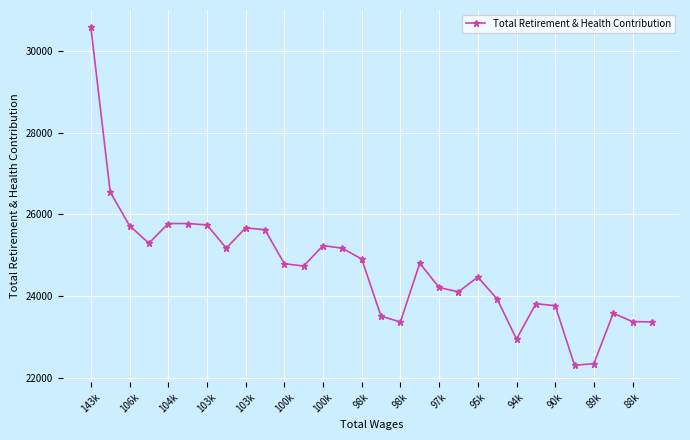

What is the value of the 24th point from the left?

23811